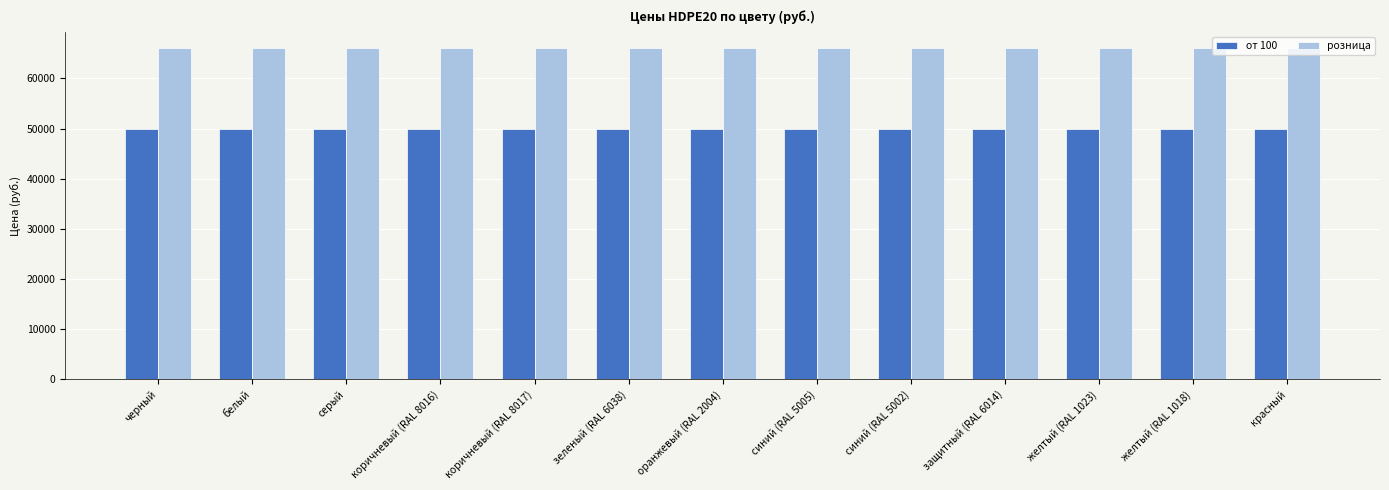

What is the difference between the highest and lowest values at красный?

16100